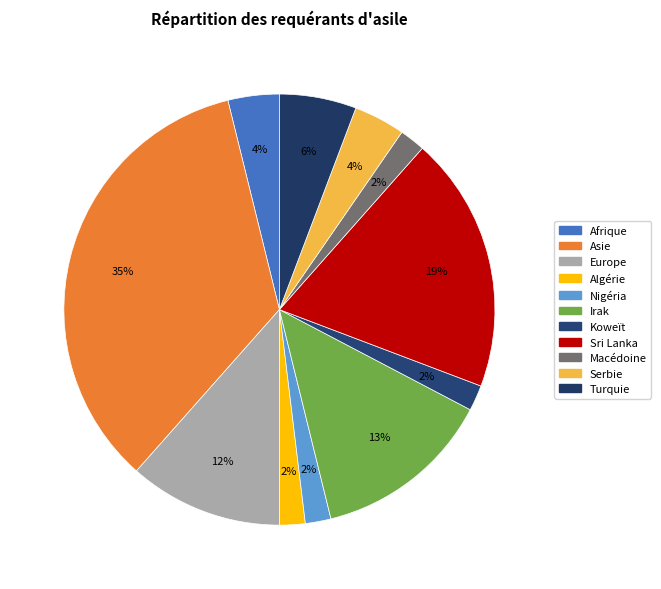

Rank the categories by value from highest to lowest.

Asie, Sri Lanka, Irak, Europe, Turquie, Afrique, Serbie, Algérie, Nigéria, Koweït, Macédoine